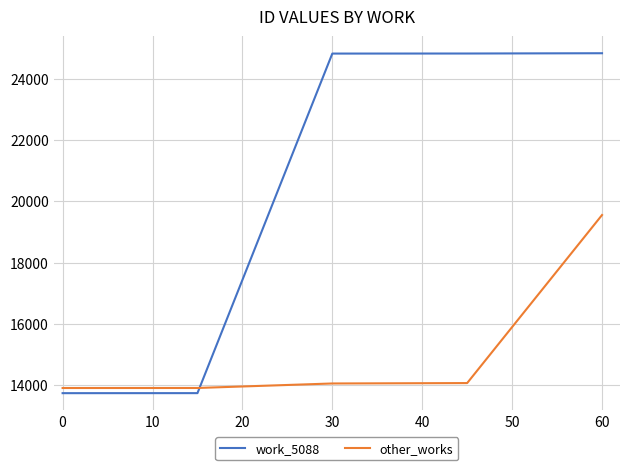

How many times do work_5088 and other_works cross each other?

1